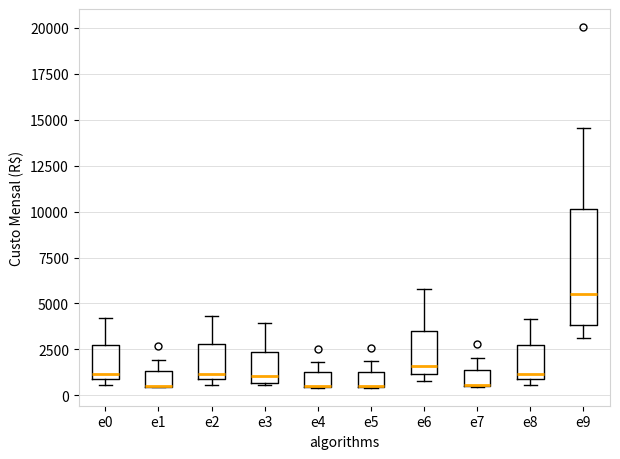

Comparing the boxes themselves (not the whiskers), which one is the tallest?

e9